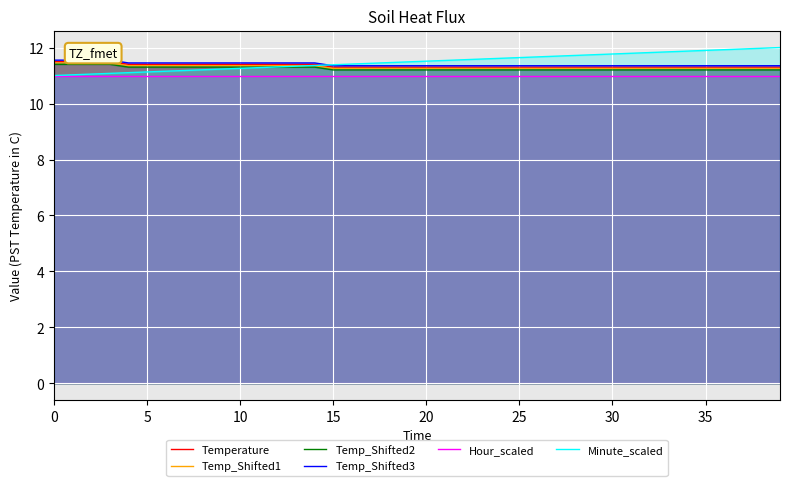

What is the label of the 8th point from the right?

32